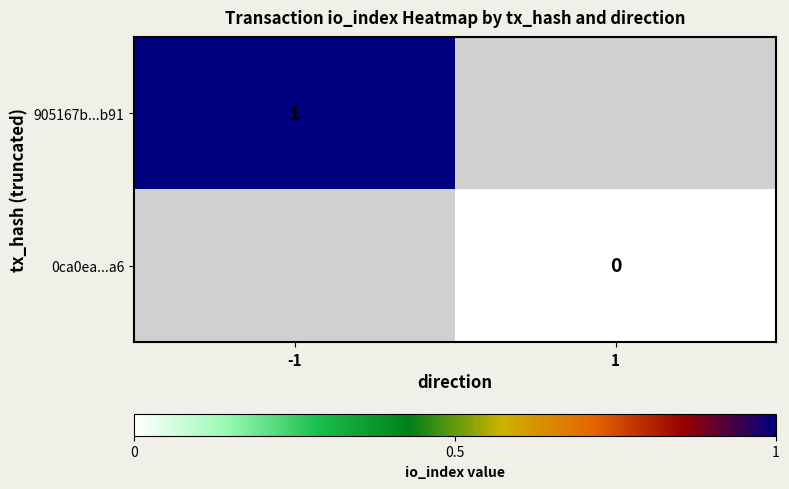

Is it true that 905167b...b91 equals 0 at -1?

False